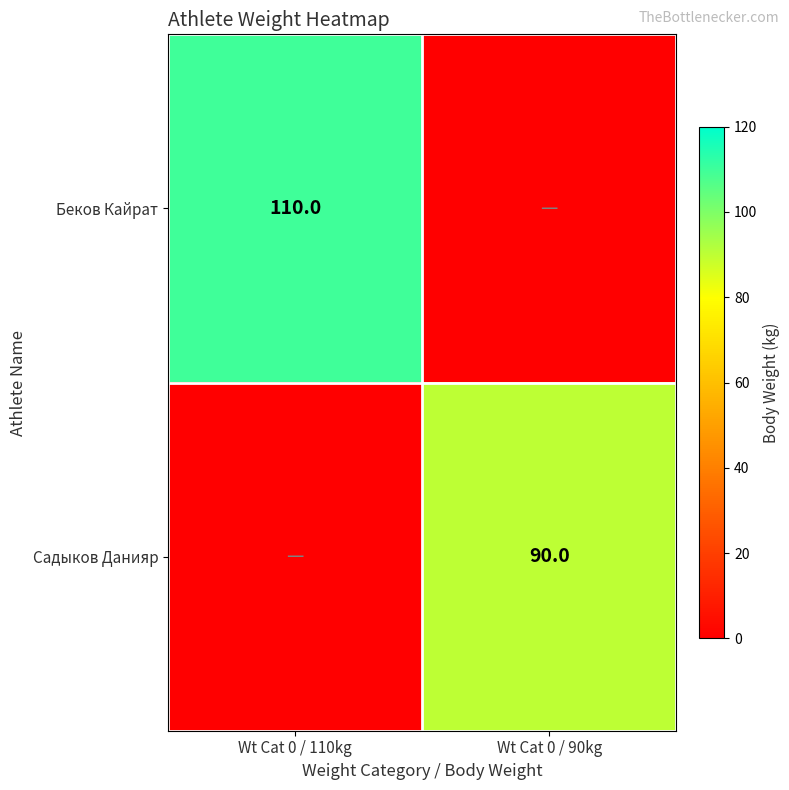

Which has a higher value, Wt Cat 0 / 90kg or Wt Cat 0 / 110kg?

Wt Cat 0 / 110kg